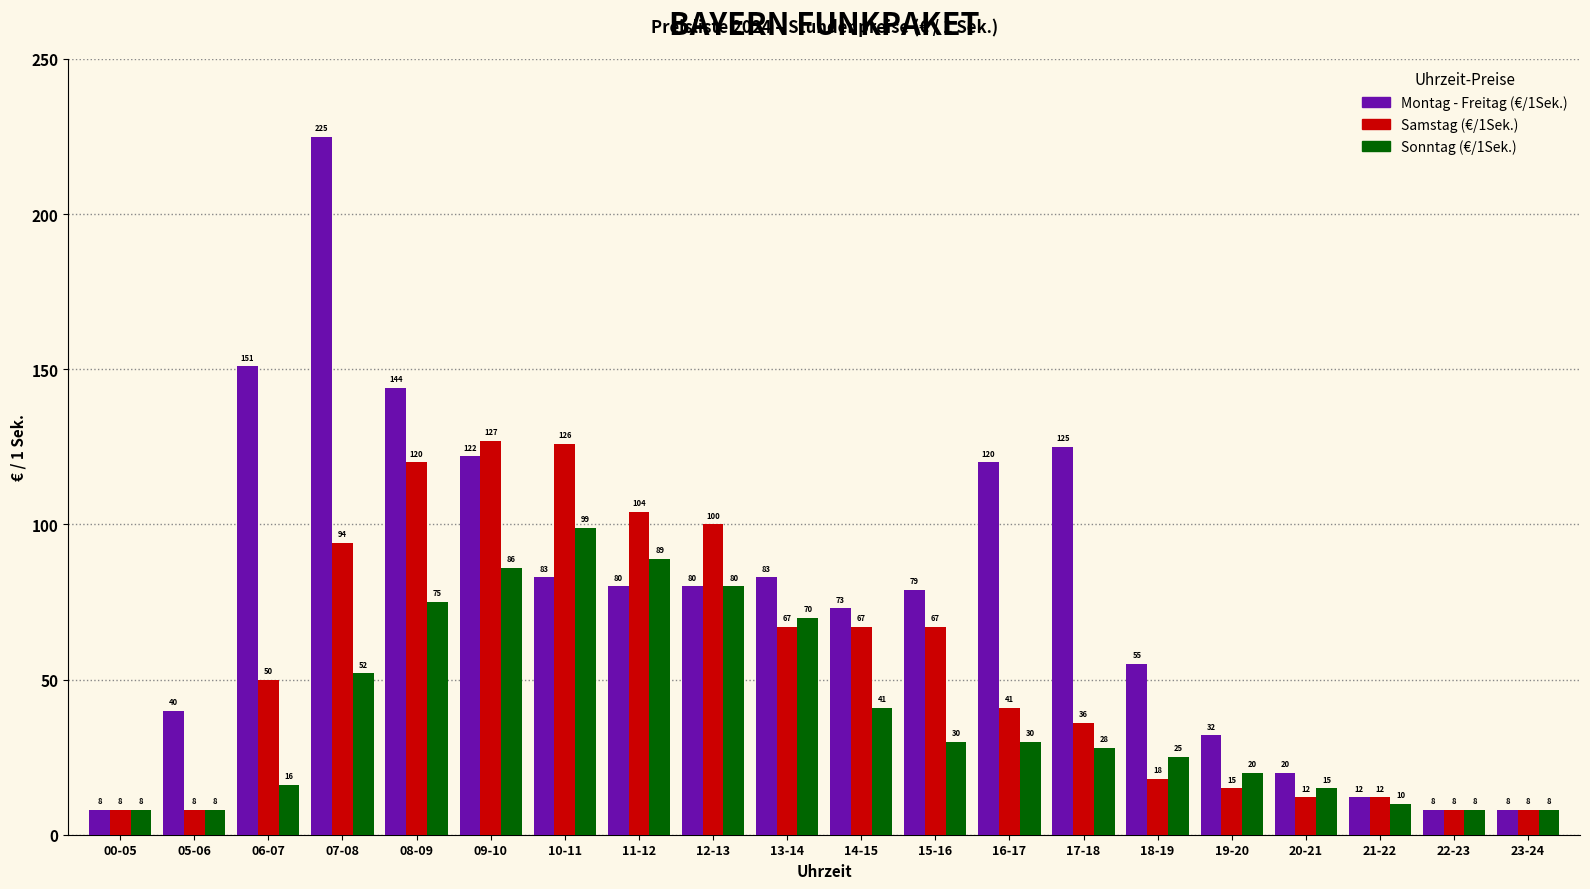

Reading left to right, extract all data points from this chart.

Montag - Freitag (€/1Sek.): 00-05=8	05-06=40	06-07=151	07-08=225	08-09=144	09-10=122	10-11=83	11-12=80	12-13=80	13-14=83	14-15=73	15-16=79	16-17=120	17-18=125	18-19=55	19-20=32	20-21=20	21-22=12	22-23=8	23-24=8
Samstag (€/1Sek.): 00-05=8	05-06=8	06-07=50	07-08=94	08-09=120	09-10=127	10-11=126	11-12=104	12-13=100	13-14=67	14-15=67	15-16=67	16-17=41	17-18=36	18-19=18	19-20=15	20-21=12	21-22=12	22-23=8	23-24=8
Sonntag (€/1Sek.): 00-05=8	05-06=8	06-07=16	07-08=52	08-09=75	09-10=86	10-11=99	11-12=89	12-13=80	13-14=70	14-15=41	15-16=30	16-17=30	17-18=28	18-19=25	19-20=20	20-21=15	21-22=10	22-23=8	23-24=8